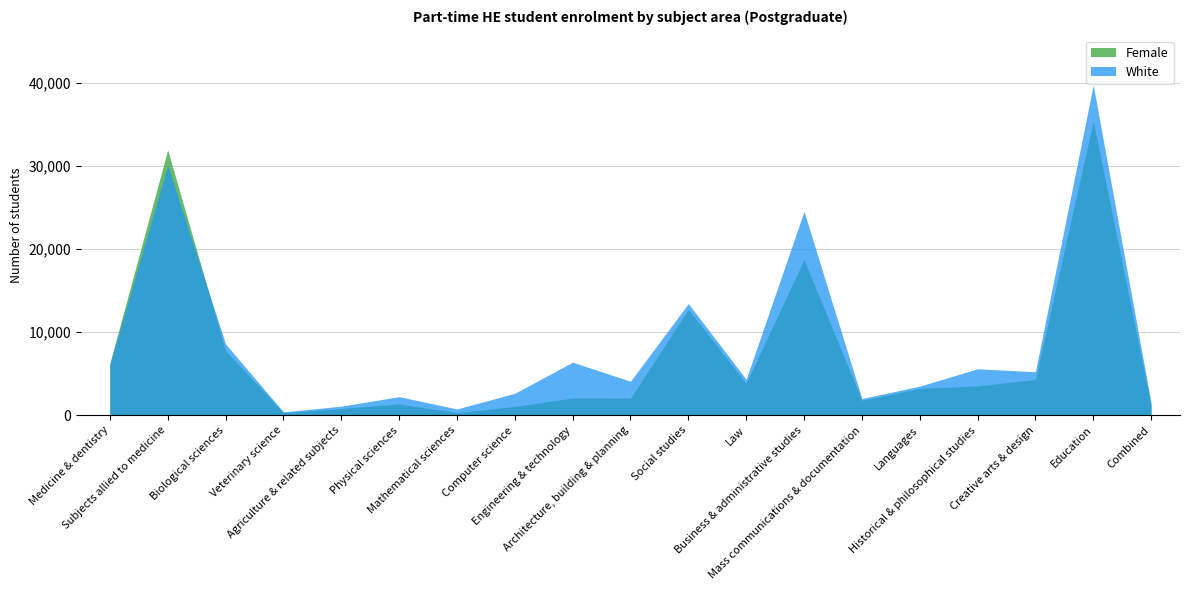

Does the chart display data point markers on the line(s)?

No